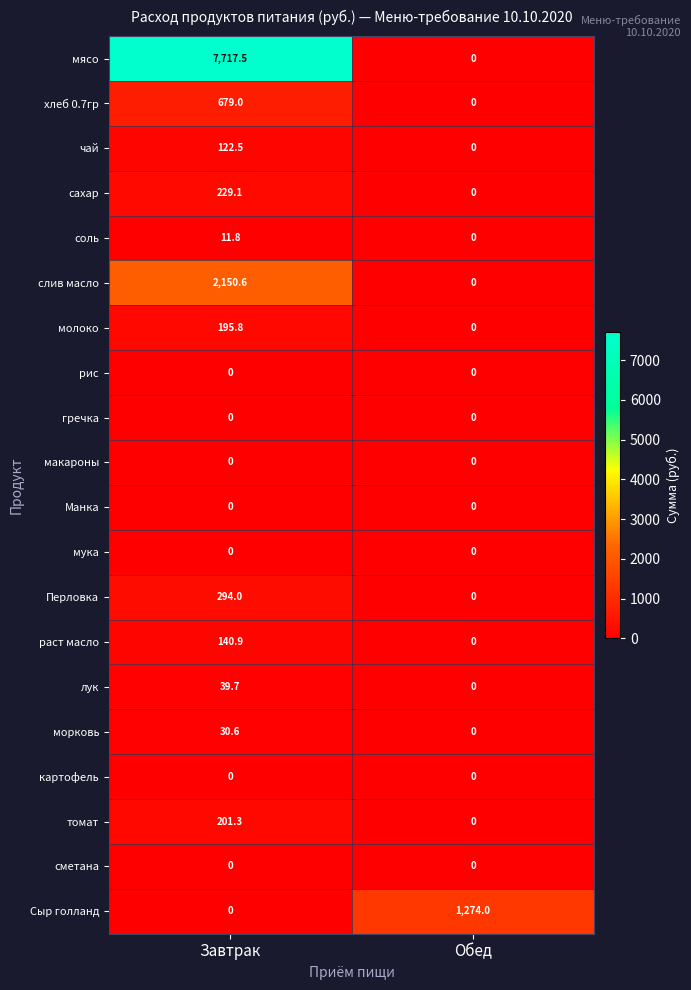

Between Завтрак and Обед, which series saw the biggest shift?

мясо